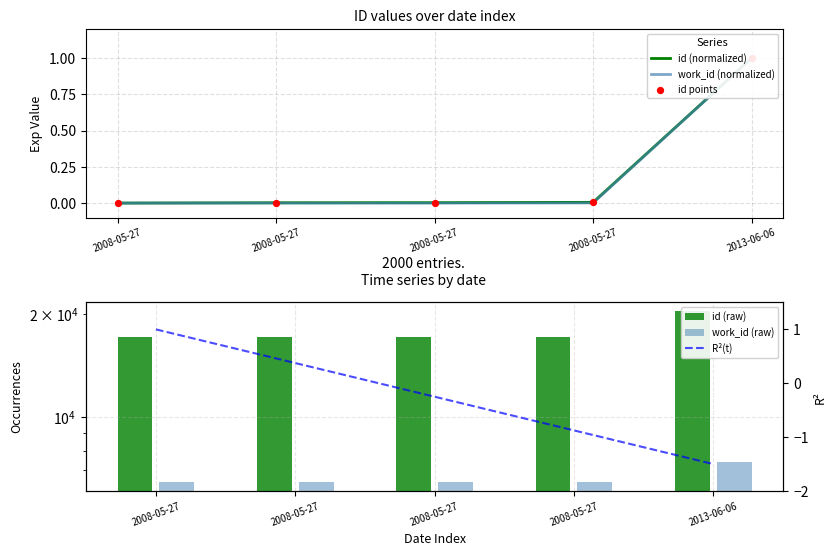

Which series reaches the minimum Y coordinate?

R²(t)